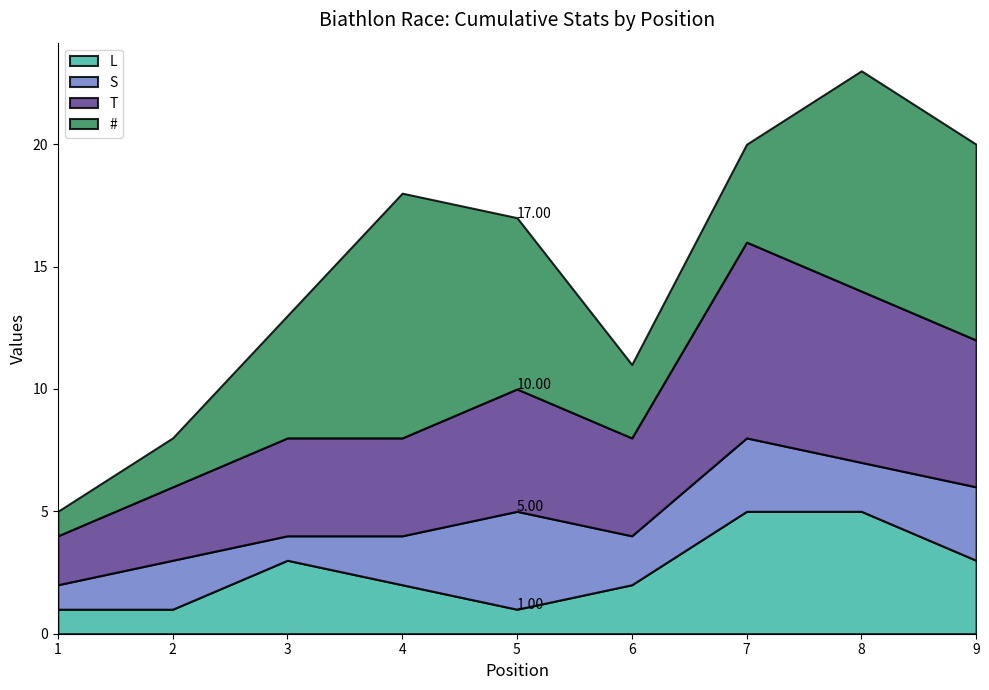

Reading left to right, transcribe all the data shown in this chart.

L: 1	1	3	2	1	2	5	5	3
S: 1	2	1	2	4	2	3	2	3
T: 2	3	4	4	5	4	8	7	6
#: 1	2	5	10	7	3	4	9	8